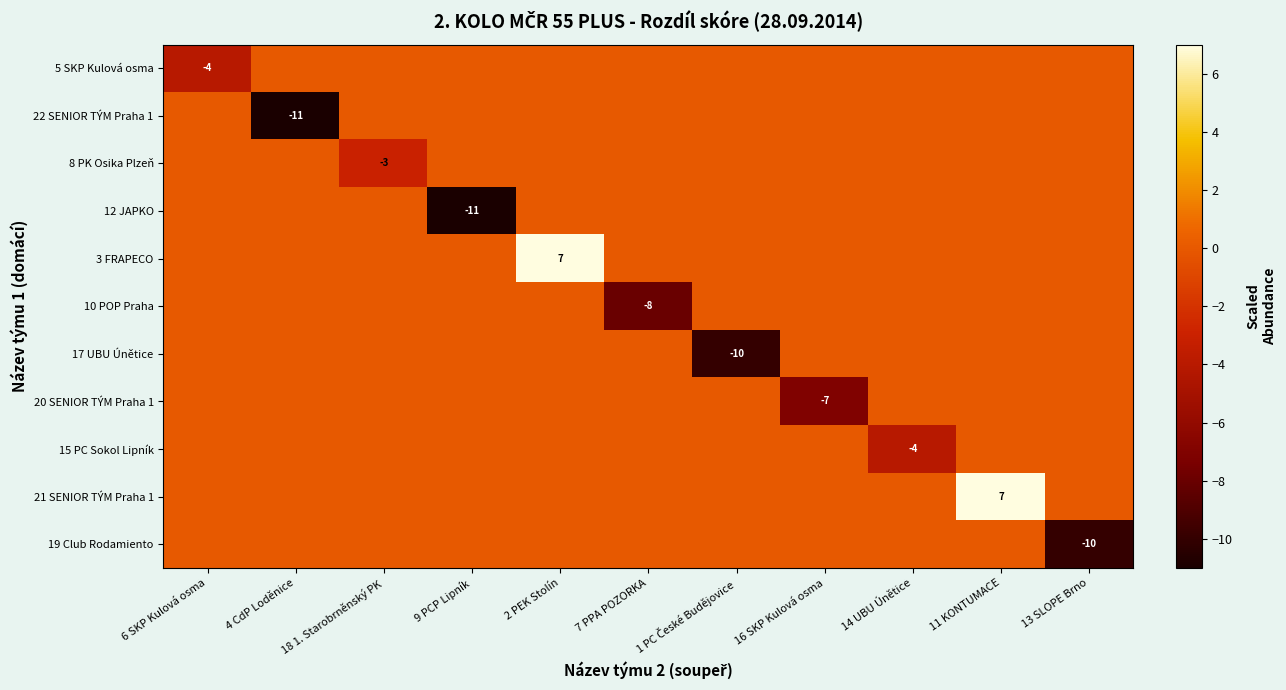

At which category is the sum across all series the highest?

2 PEK Stolín